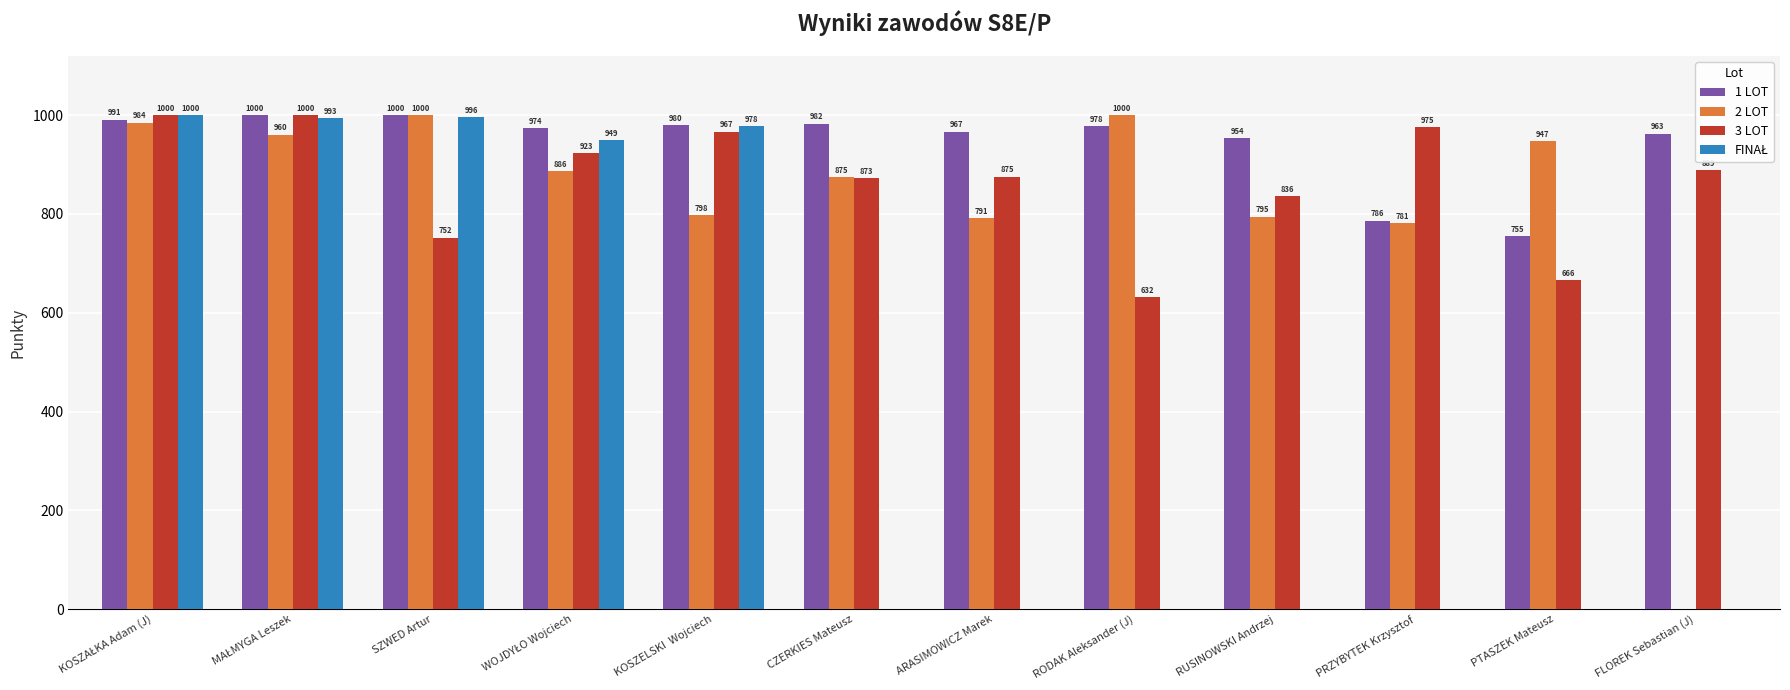

Which series has the largest total across all categories?

1 LOT